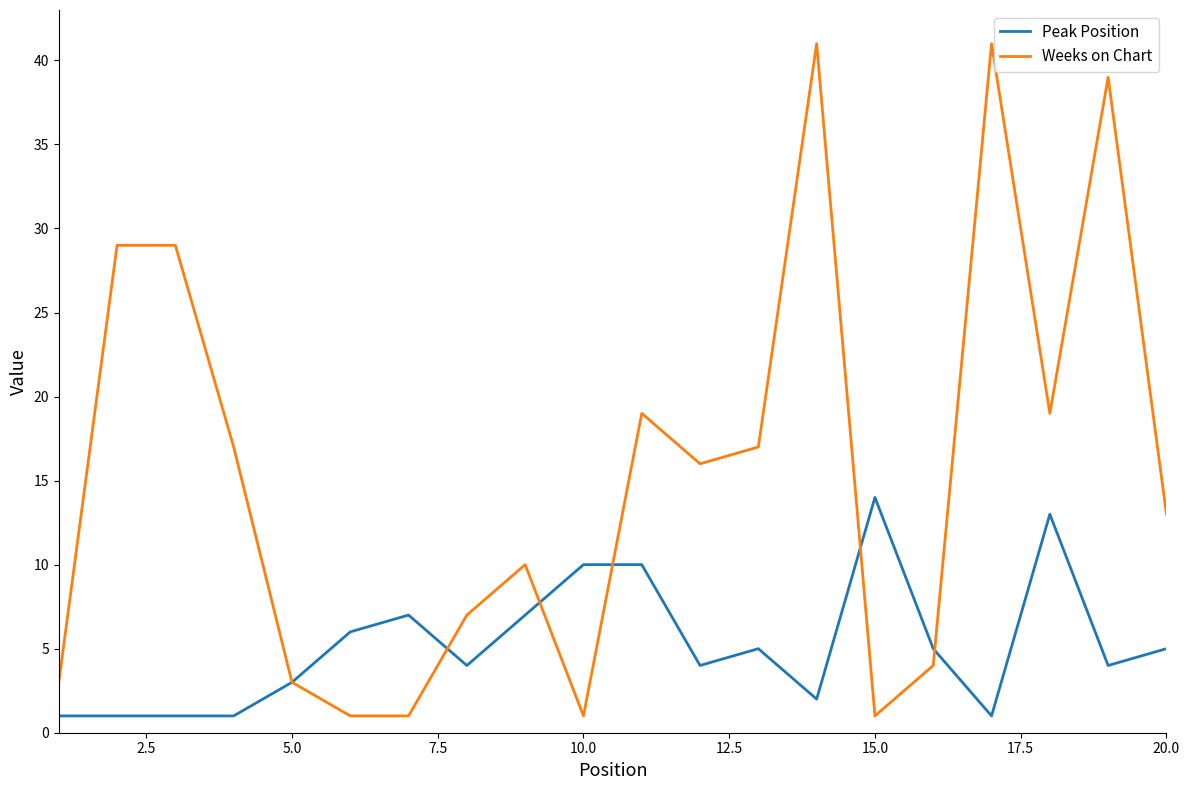

What is the maximum value shown in the chart?

41